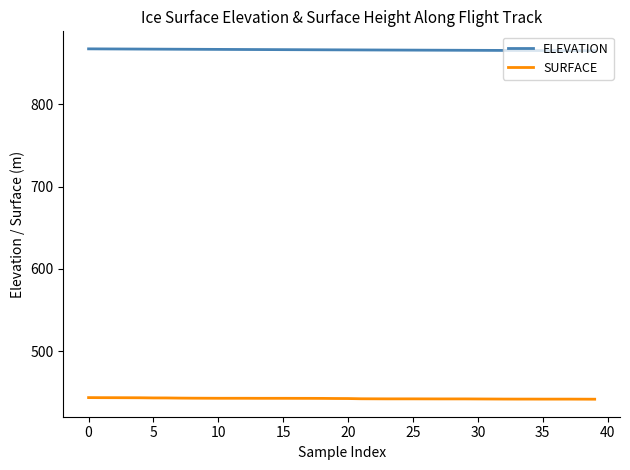

How many lines are shown in the chart?

2